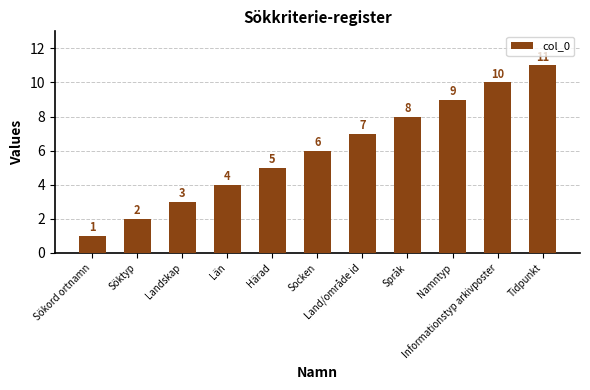

Reading right to left, transcribe all the data shown in this chart.

Tidpunkt=11	Informationstyp arkivposter=10	Namntyp=9	Språk=8	Land/område id=7	Socken=6	Härad=5	Län=4	Landskap=3	Söktyp=2	Sökord ortnamn=1